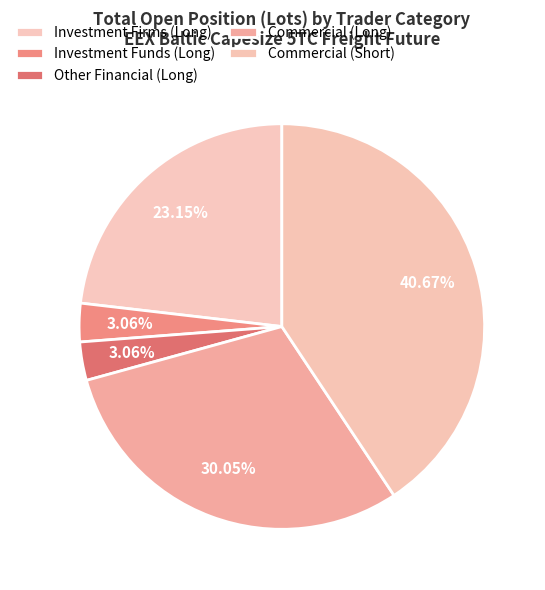

Count the number of slices in the pie.

5